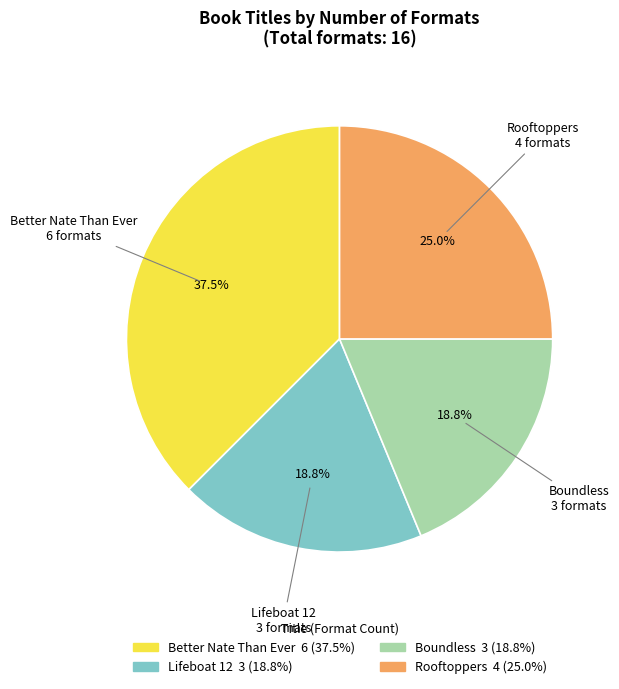

The Boundless slice represents 19% of the pie. True or false?

True